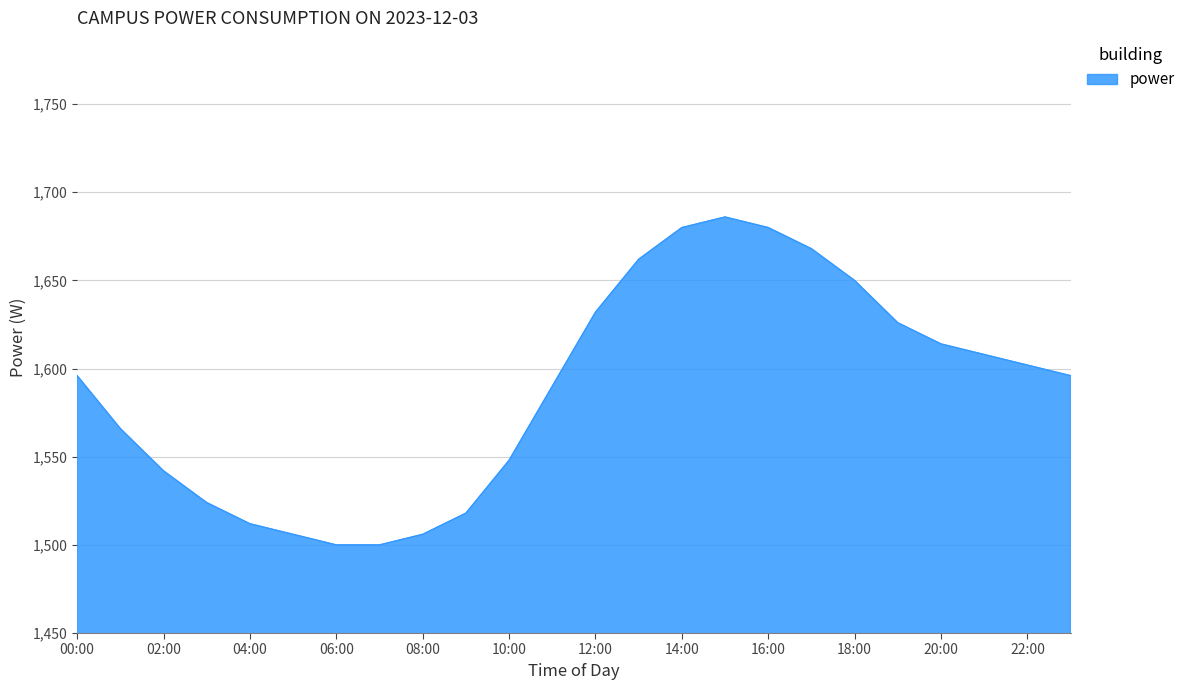

How many interior local peaks (higher than both neighbors) does the data have?

1